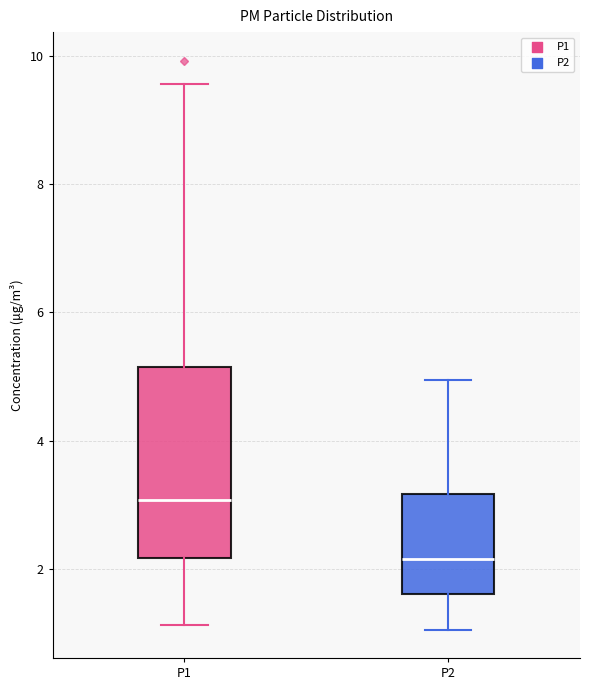

Reading left to right, transcribe this box plot: for each box, give where its median line is, the range the box spans, and where its two whiskers end, as read against the y-axis. The values are not printed on the chart, so give them approximately, as read against the axis.

P1: median 3.0, box 2.2 to 5.2, whiskers 1.2 to 9.6
P2: median 2.2, box 1.6 to 3.2, whiskers 1.0 to 5.0